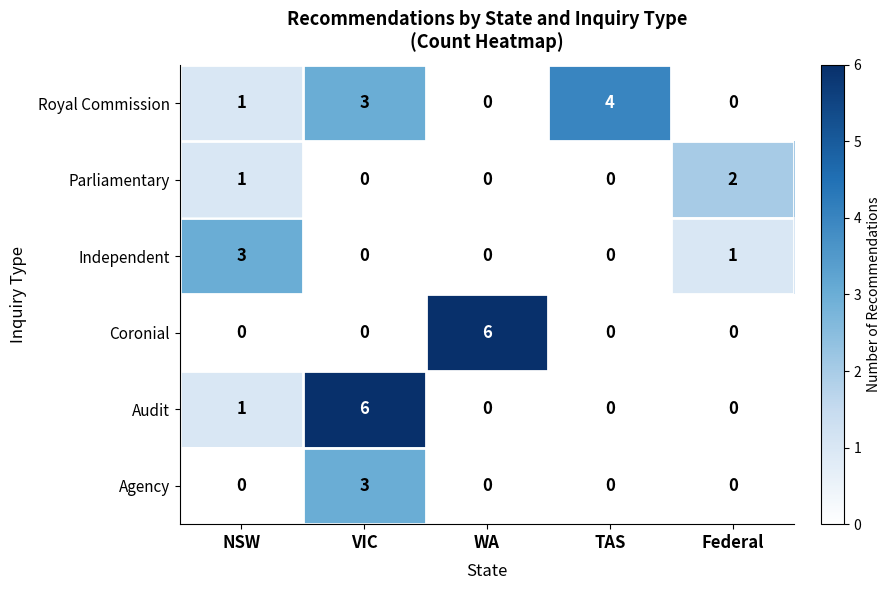

At which category is the sum across all series the highest?

VIC